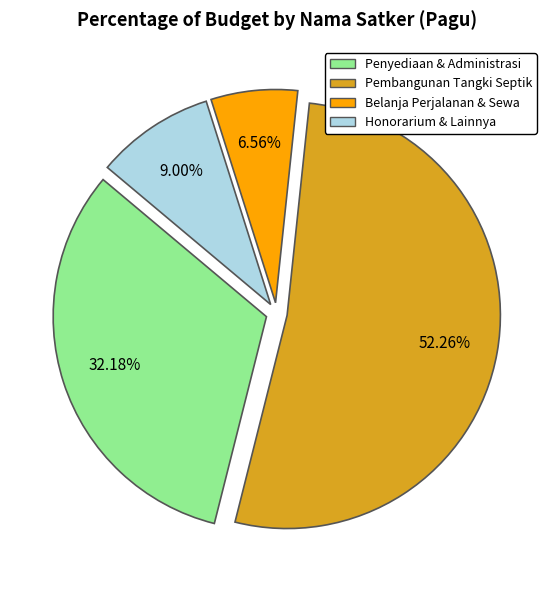

Does any single category account for the majority?

Yes